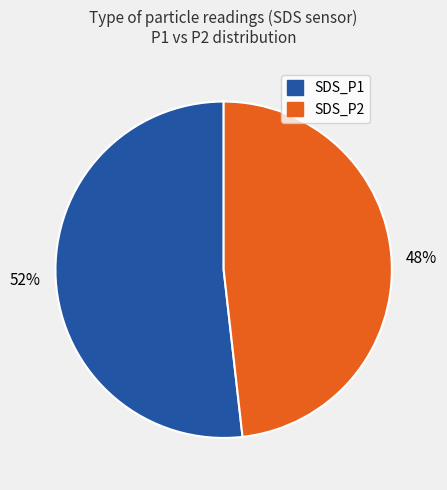

The SDS_P2 slice represents 48% of the pie. True or false?

True